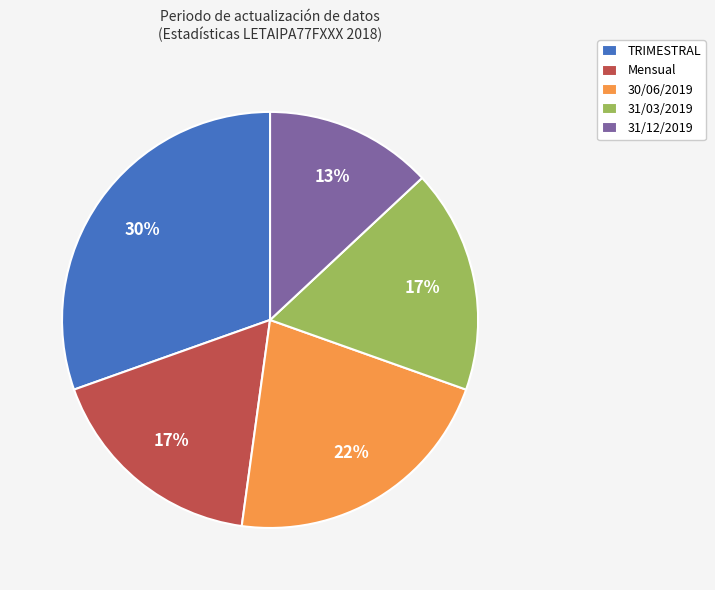

What percentage is the 31/03/2019 slice, to the nearest percent?

17%